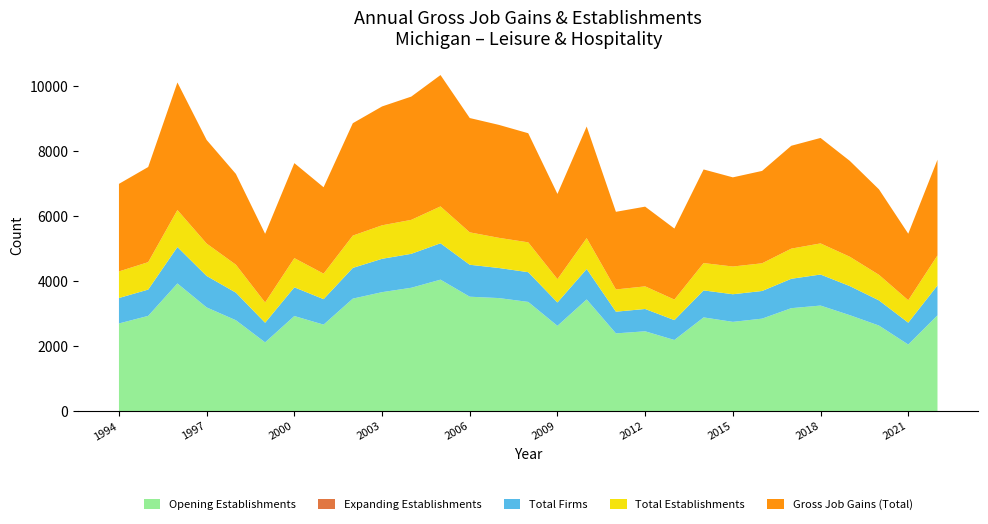

Reading left to right, list all the values displayed in this chart.

Gross Job Gains (Total): 1994=2691	1995=2924	1996=3920	1997=3184	1998=2790	1999=2110	2000=2919	2001=2655	2002=3454	2003=3653	2004=3788	2005=4037	2006=3513	2007=3471	2008=3353	2009=2618	2010=3429	2011=2386	2012=2450	2013=2183	2014=2877	2015=2740	2016=2839	2017=3161	2018=3241	2019=2946	2020=2626	2021=2044	2022=2941
Expanding Establishments: 1994=0	1995=0	1996=0	1997=0	1998=0	1999=0	2000=0	2001=0	2002=0	2003=0	2004=0	2005=0	2006=0	2007=0	2008=0	2009=0	2010=0	2011=0	2012=0	2013=0	2014=0	2015=0	2016=0	2017=0	2018=0	2019=0	2020=0	2021=0	2022=0
Opening Establishments: 1994=2691	1995=2924	1996=3920	1997=3184	1998=2790	1999=2110	2000=2919	2001=2655	2002=3454	2003=3653	2004=3788	2005=4037	2006=3513	2007=3471	2008=3353	2009=2618	2010=3429	2011=2386	2012=2450	2013=2183	2014=2877	2015=2740	2016=2839	2017=3161	2018=3241	2019=2946	2020=2626	2021=2044	2022=2941
Total Firms: 1994=782	1995=808	1996=1120	1997=967	1998=848	1999=603	2000=883	2001=783	2002=944	2003=1025	2004=1043	2005=1118	2006=982	2007=924	2008=914	2009=718	2010=936	2011=667	2012=686	2013=611	2014=830	2015=849	2016=850	2017=903	2018=954	2019=894	2020=773	2021=671	2022=919
Total Establishments: 1994=817	1995=843	1996=1137	1997=995	1998=859	1999=623	2000=897	2001=784	2002=993	2003=1029	2004=1044	2005=1133	2006=996	2007=927	2008=917	2009=718	2010=949	2011=683	2012=695	2013=631	2014=840	2015=852	2016=851	2017=927	2018=956	2019=902	2020=786	2021=690	2022=922